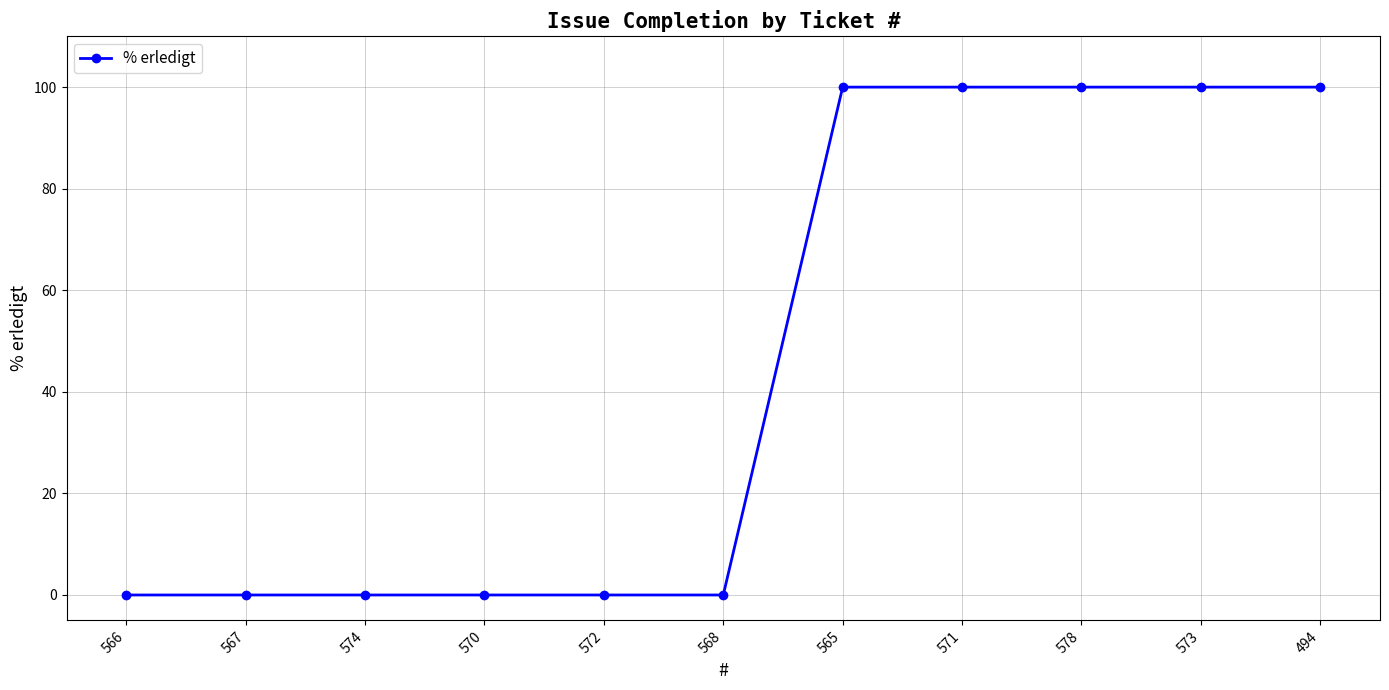

What is the change in value from 567 to 494?

+100